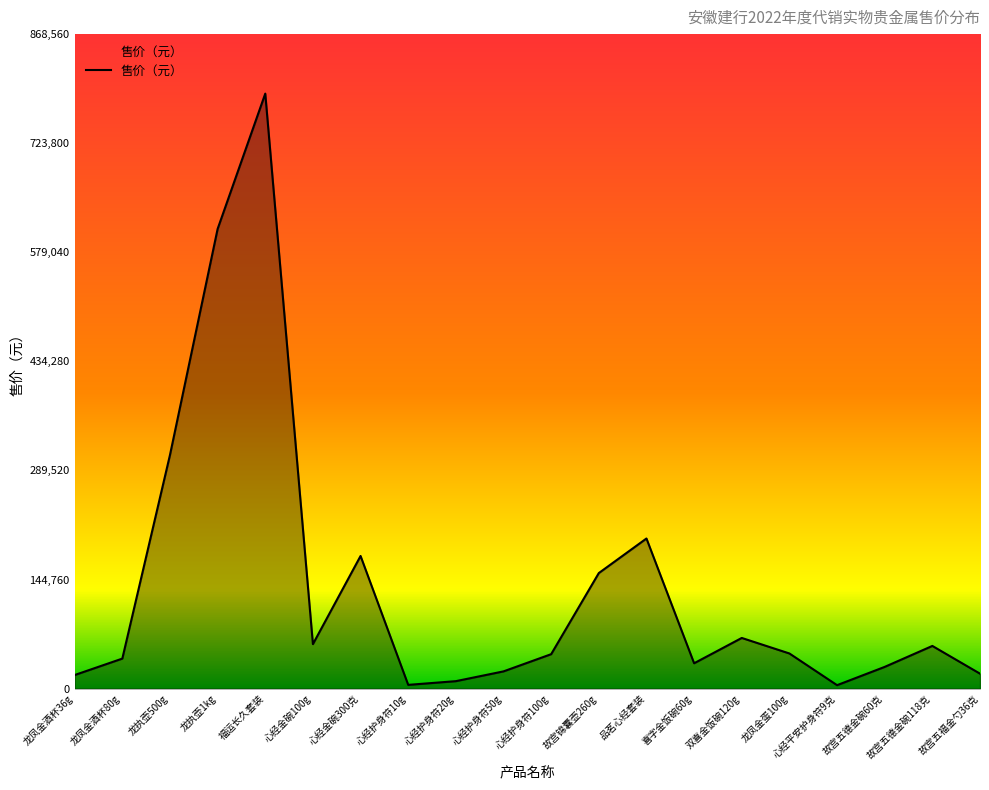

Which category has the highest value across all series?

福运长久套装